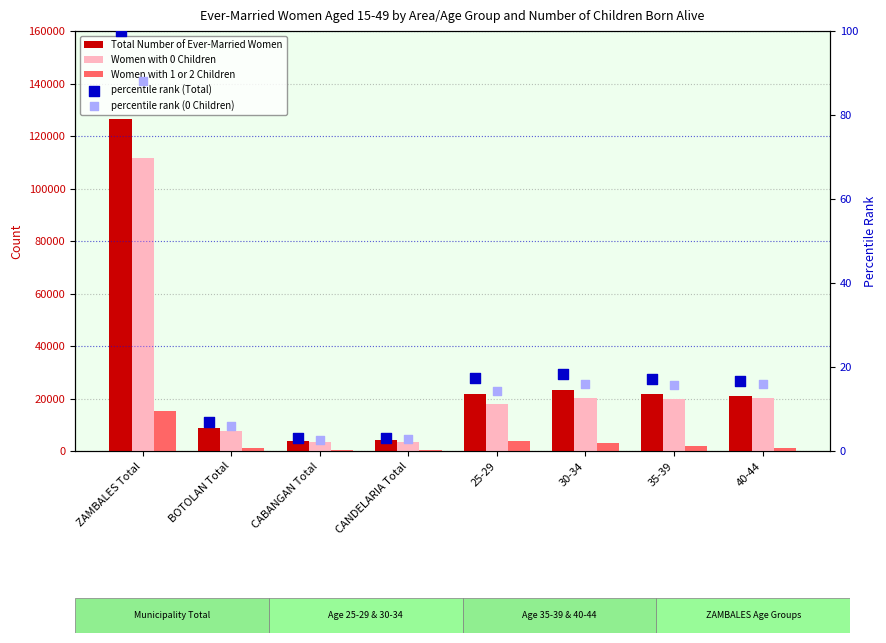

Is the value of percentile rank (0 Children) at 35-39 greater than the value of Total Number of Ever-Married Women at ZAMBALES Total?

No